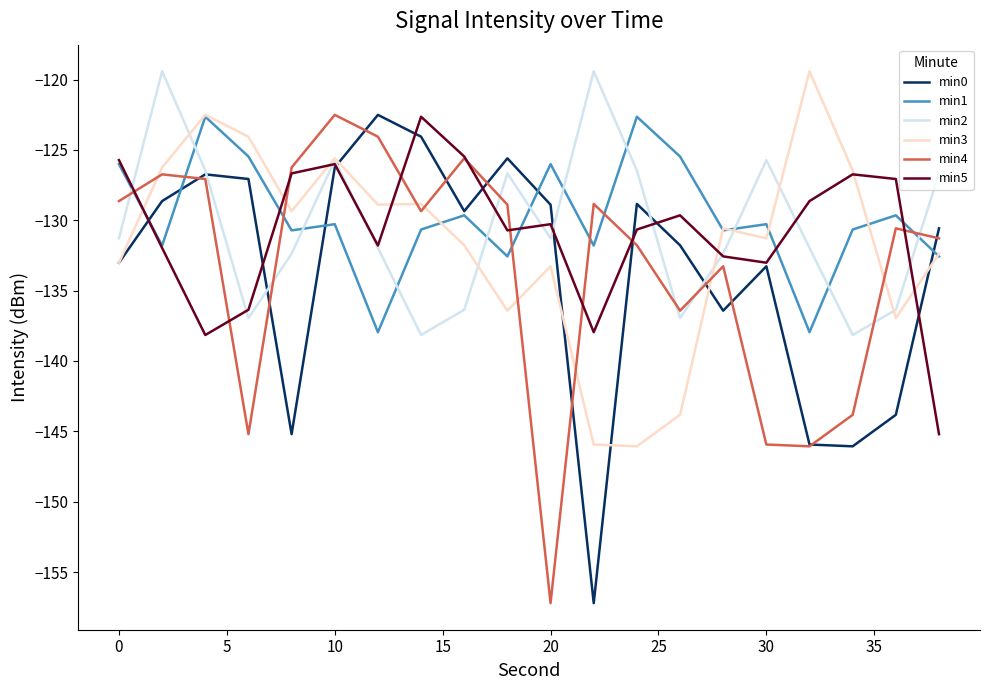

What is the lowest value of the min2 series?

-138.2